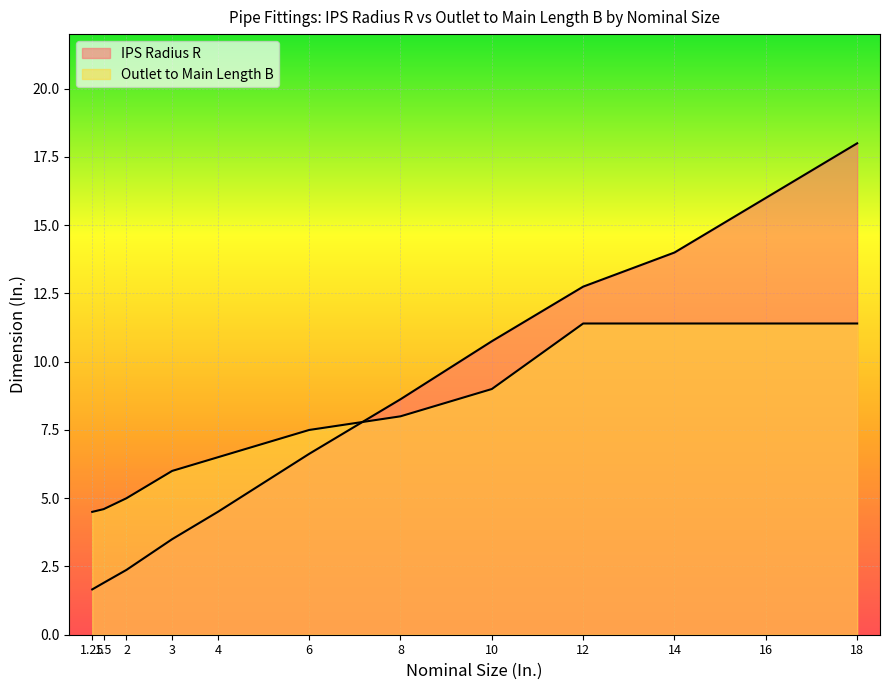

Between 12 and 1.25, which is larger?

12